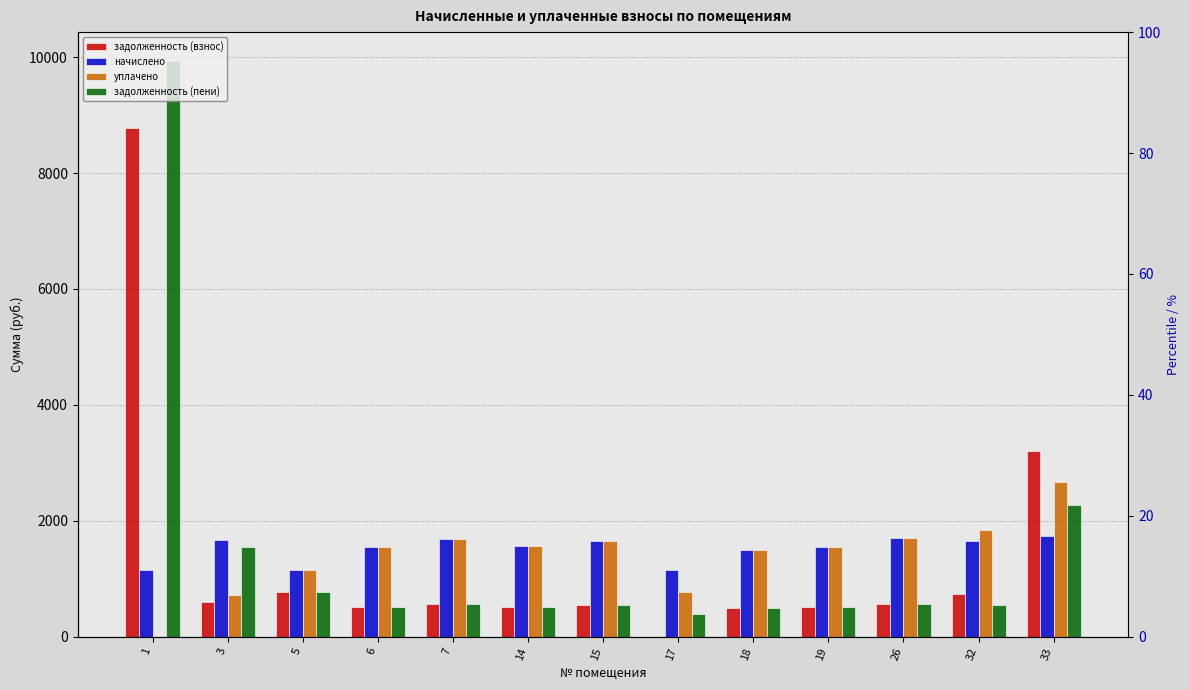

Reading left to right, transcribe all the data shown in this chart.

задолженность (взнос): 8781.0	589.1	762.0	513.7	559.2	518.6	551.8	0.0	495.3	512.5	564.1	737.0	3205.1
начислено: 1154.0	1670.2	1143.0	1541.2	1677.6	1555.9	1655.5	1154.0	1485.9	1537.5	1692.3	1655.5	1736.6
уплачено: 0.0	711.7	1143.0	1541.2	1677.6	1555.9	1655.5	769.4	1485.9	1537.5	1692.3	1840.6	2674.8
задолженность (пени): 9935.1	1547.6	762.0	513.7	559.2	518.6	551.8	384.7	495.3	512.5	564.1	551.8	2266.9